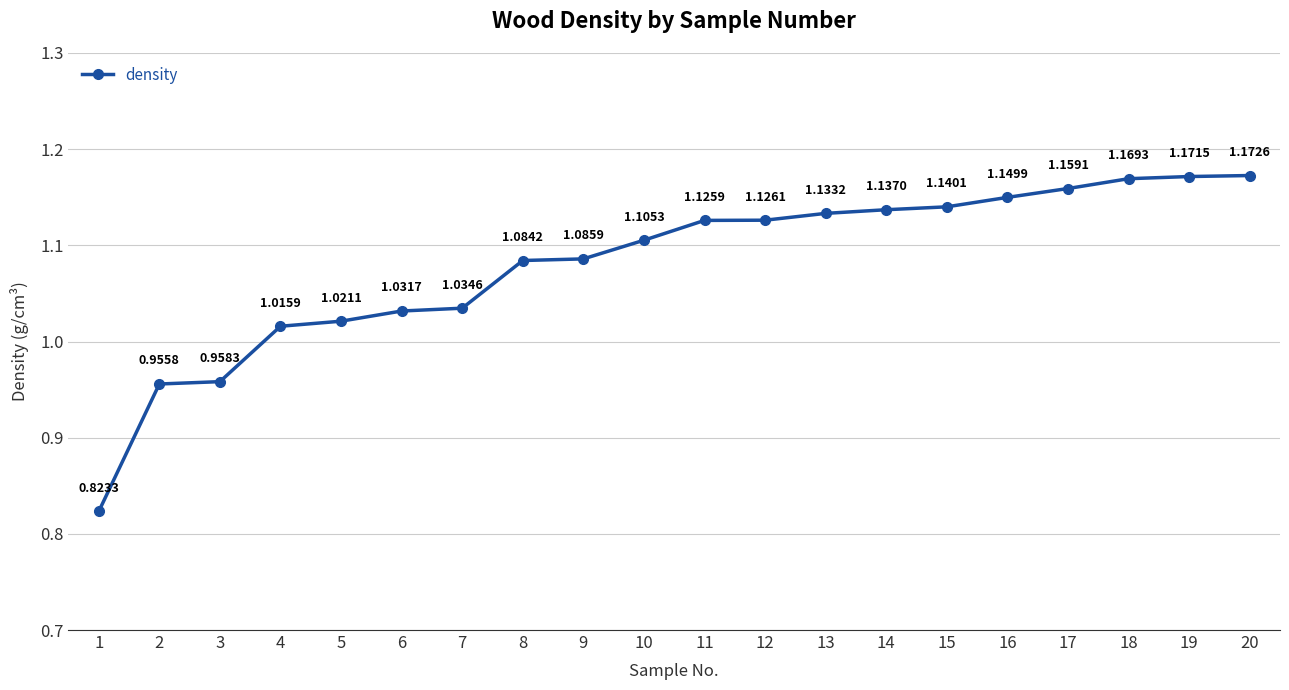

Approximately how many times larger is the value at 4 compared to 13?

0.9